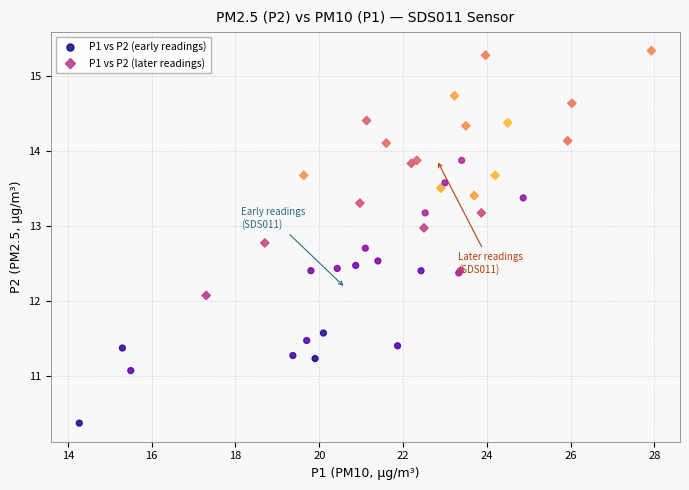

Which series reaches the minimum Y coordinate?

P1 vs P2 (early readings)